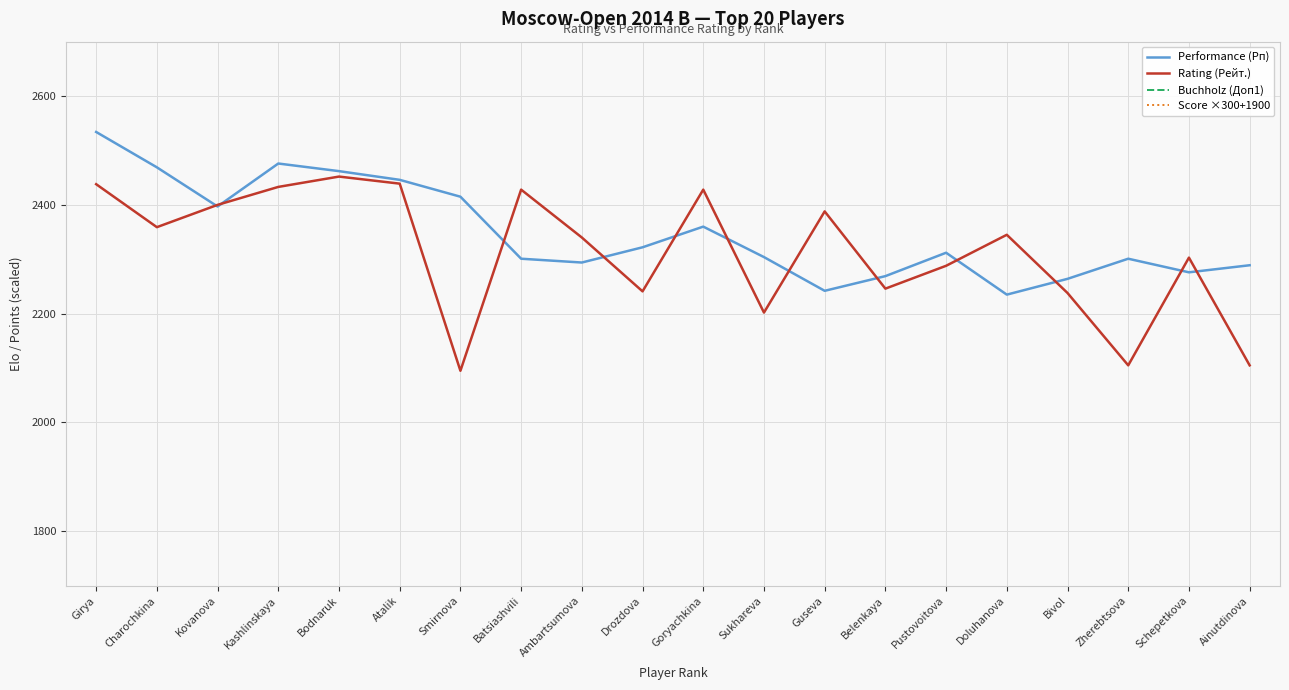

True or false: Rating (Рейт.) and Score ×300+1900 intersect in this chart.

False